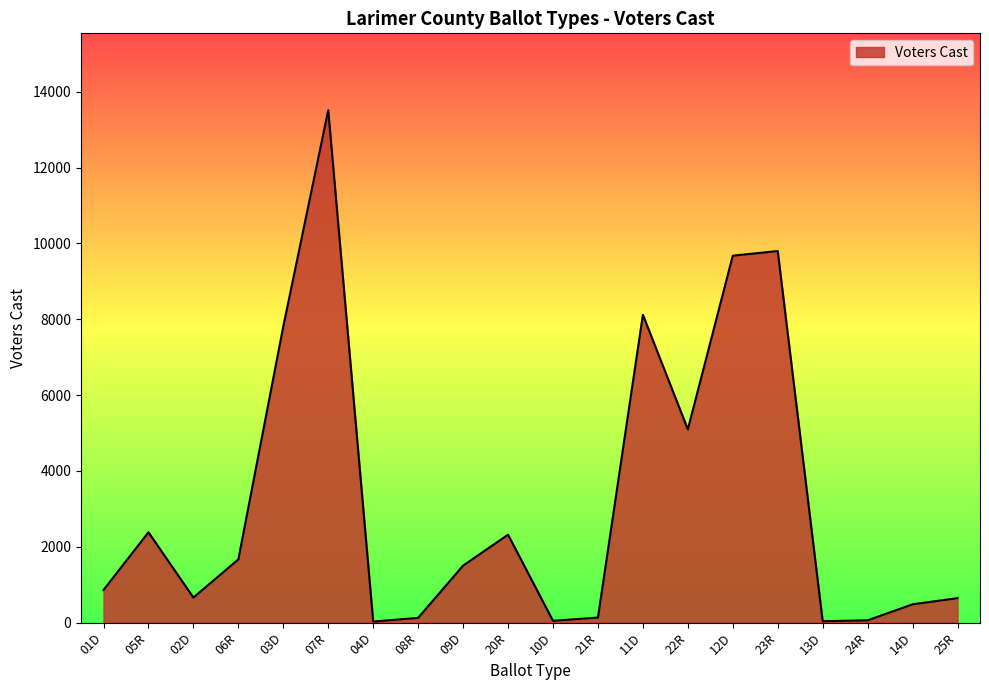

The value at 05R is 2380. True or false?

True